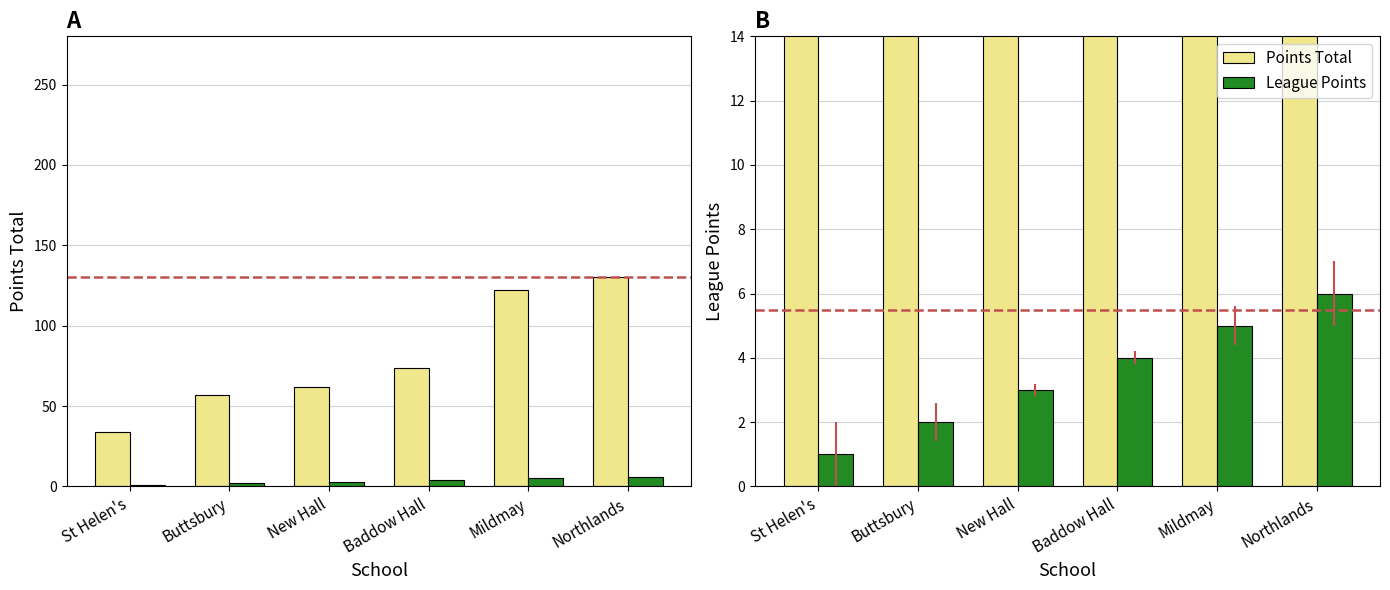

Is the value of Points Total at Baddow Hall greater than the value of League Points at Buttsbury?

Yes